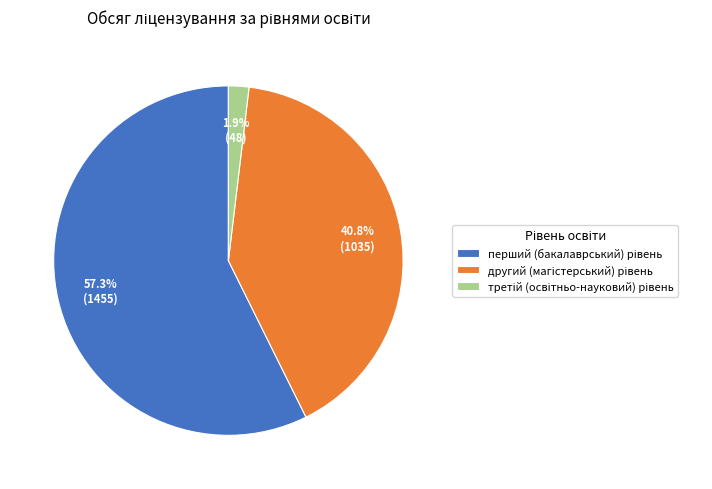

Is there a majority slice in this chart?

Yes